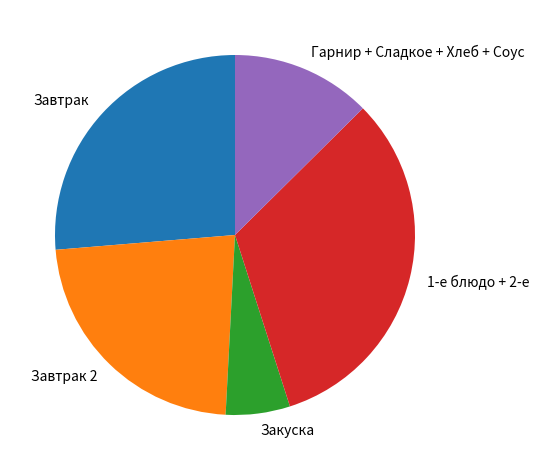

What is the largest slice in the pie chart?

1-е блюдо + 2-е